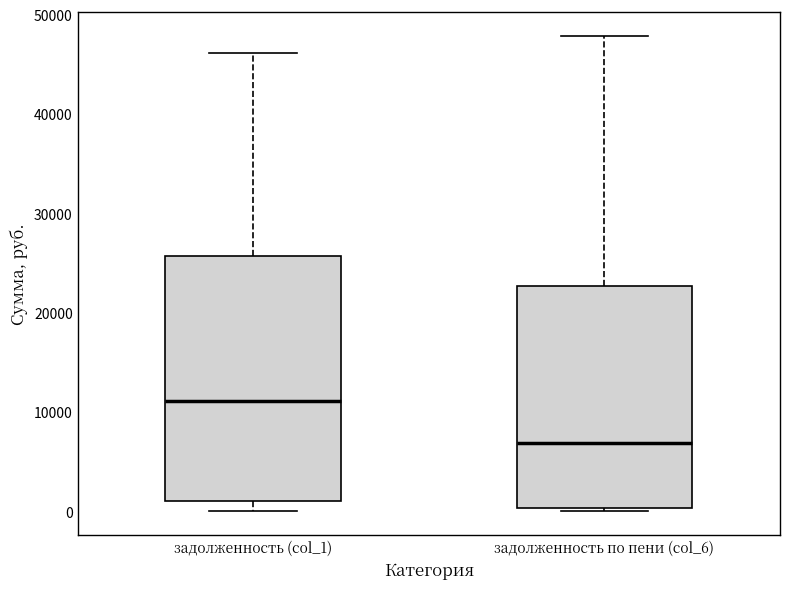

Where is the lower edge of the box for задолженность (col_1) on the y-axis? The values are not printed on the chart, so give them approximately, as read against the axis.

1000